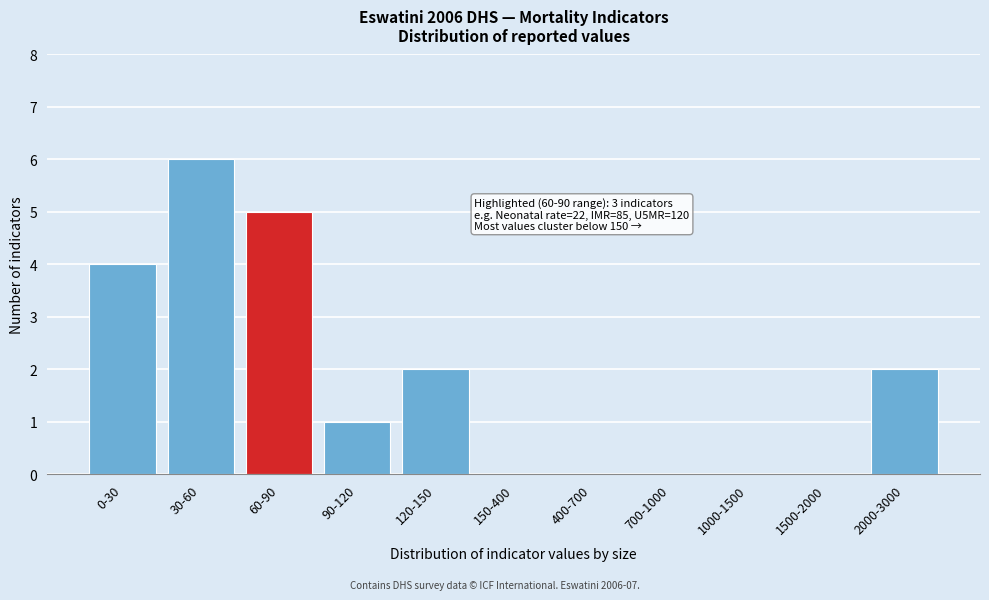

Reading left to right, transcribe all the data shown in this chart.

0-30=4	30-60=6	60-90=5	90-120=1	120-150=2	150-400=0	400-700=0	700-1000=0	1000-1500=0	1500-2000=0	2000-3000=2